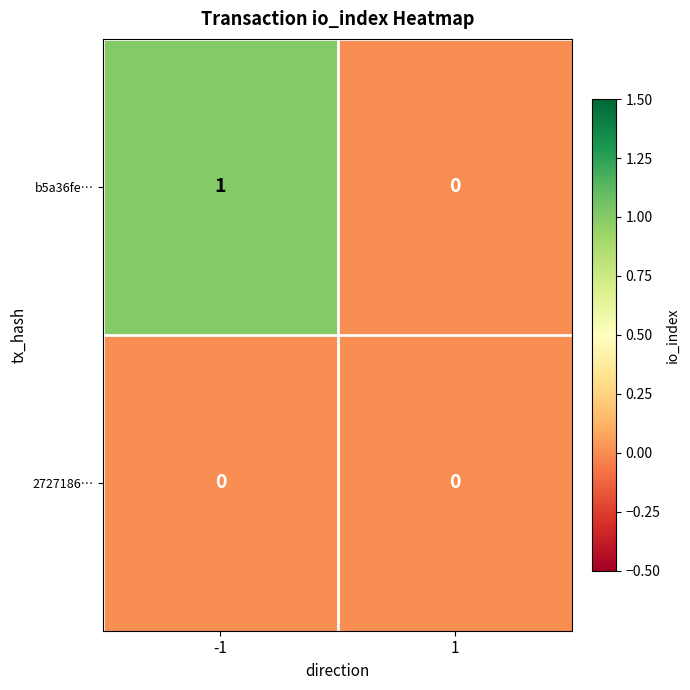

List the series in order of their overall mean, lowest first.

2727186…, b5a36fe…